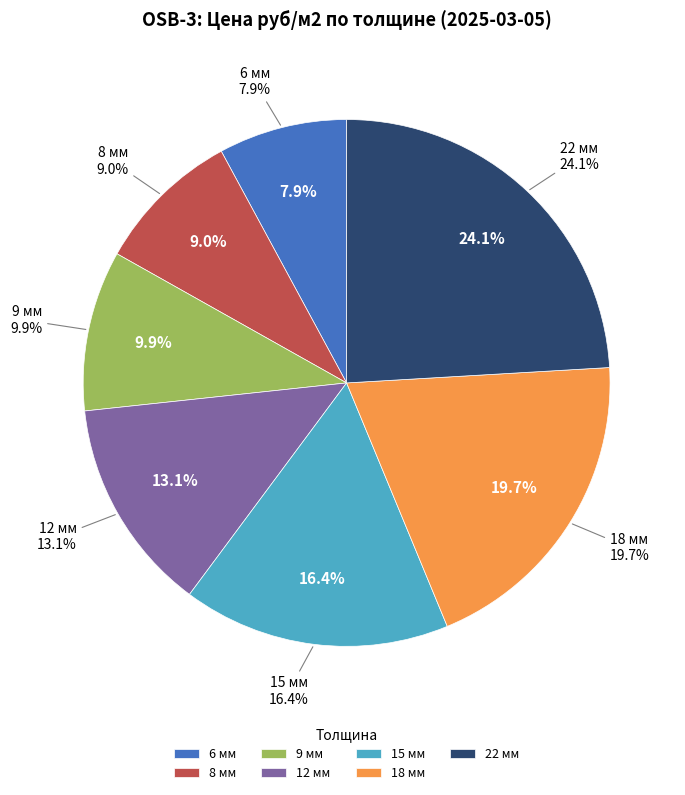

How many slices are in this pie chart?

7